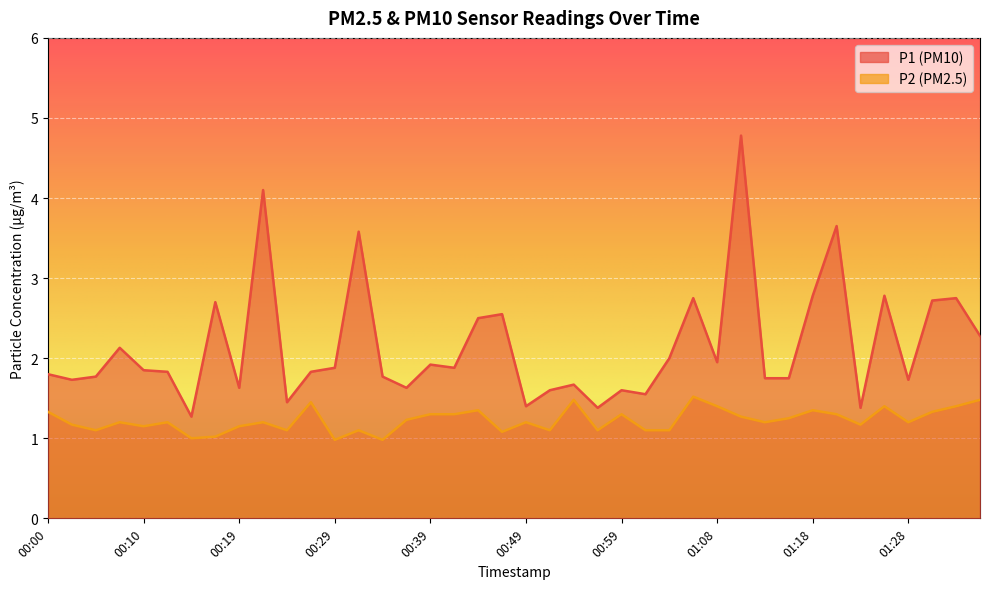

Which category has the highest value in the P2 series?

01:06